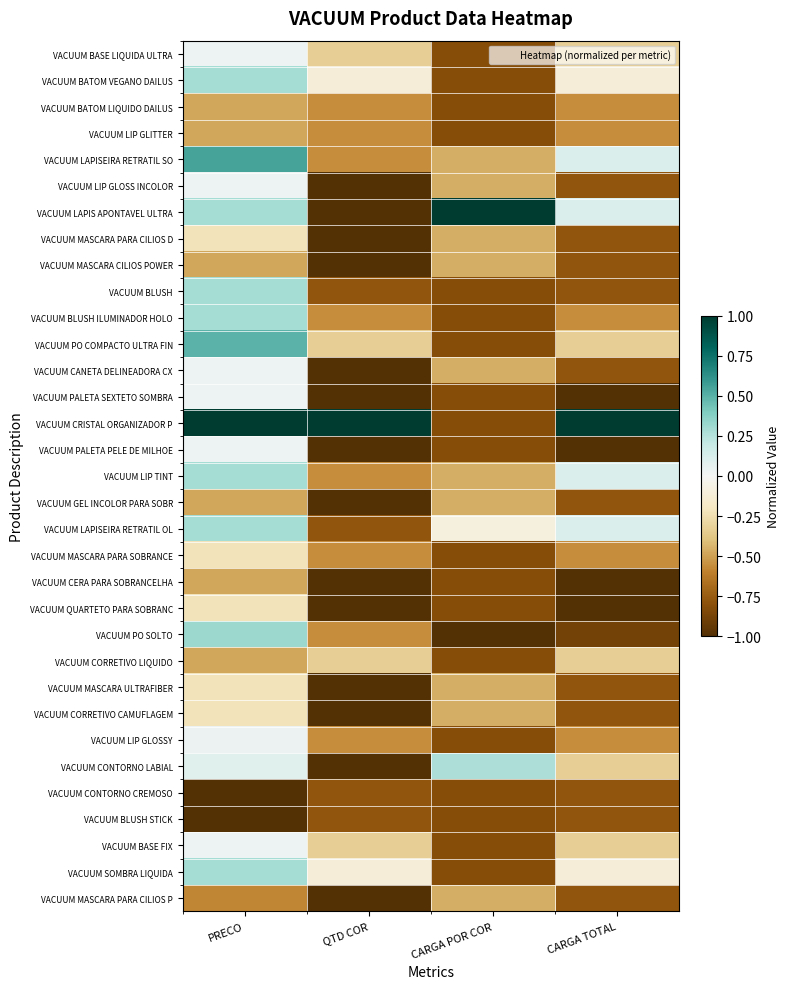

Reading left to right, transcribe all the data shown in this chart.

VACUUM BASE LIQUIDA ULTRA: PRECO=0.0	QTD COR=-0.3	CARGA POR COR=-0.8	CARGA TOTAL=-0.3
VACUUM BATOM VEGANO DAILUS: PRECO=0.3	QTD COR=-0.1	CARGA POR COR=-0.8	CARGA TOTAL=-0.1
VACUUM BATOM LIQUIDO DAILUS: PRECO=-0.5	QTD COR=-0.6	CARGA POR COR=-0.8	CARGA TOTAL=-0.6
VACUUM LIP GLITTER: PRECO=-0.5	QTD COR=-0.6	CARGA POR COR=-0.8	CARGA TOTAL=-0.6
VACUUM LAPISEIRA RETRATIL SO: PRECO=0.6	QTD COR=-0.6	CARGA POR COR=-0.5	CARGA TOTAL=0.1
VACUUM LIP GLOSS INCOLOR: PRECO=0.0	QTD COR=-1.0	CARGA POR COR=-0.5	CARGA TOTAL=-0.8
VACUUM LAPIS APONTAVEL ULTRA: PRECO=0.3	QTD COR=-1.0	CARGA POR COR=1.0	CARGA TOTAL=0.1
VACUUM MASCARA PARA CILIOS D: PRECO=-0.2	QTD COR=-1.0	CARGA POR COR=-0.5	CARGA TOTAL=-0.8
VACUUM MASCARA CILIOS POWER: PRECO=-0.5	QTD COR=-1.0	CARGA POR COR=-0.5	CARGA TOTAL=-0.8
VACUUM BLUSH: PRECO=0.3	QTD COR=-0.8	CARGA POR COR=-0.8	CARGA TOTAL=-0.8
VACUUM BLUSH ILUMINADOR HOLO: PRECO=0.3	QTD COR=-0.6	CARGA POR COR=-0.8	CARGA TOTAL=-0.6
VACUUM PO COMPACTO ULTRA FIN: PRECO=0.5	QTD COR=-0.3	CARGA POR COR=-0.8	CARGA TOTAL=-0.3
VACUUM CANETA DELINEADORA CX: PRECO=0.0	QTD COR=-1.0	CARGA POR COR=-0.5	CARGA TOTAL=-0.8
VACUUM PALETA SEXTETO SOMBRA: PRECO=0.0	QTD COR=-1.0	CARGA POR COR=-0.8	CARGA TOTAL=-1.0
VACUUM CRISTAL ORGANIZADOR P: PRECO=1.0	QTD COR=1.0	CARGA POR COR=-0.8	CARGA TOTAL=1.0
VACUUM PALETA PELE DE MILHOE: PRECO=0.0	QTD COR=-1.0	CARGA POR COR=-0.8	CARGA TOTAL=-1.0
VACUUM LIP TINT: PRECO=0.3	QTD COR=-0.6	CARGA POR COR=-0.5	CARGA TOTAL=0.1
VACUUM GEL INCOLOR PARA SOBR: PRECO=-0.5	QTD COR=-1.0	CARGA POR COR=-0.5	CARGA TOTAL=-0.8
VACUUM LAPISEIRA RETRATIL OL: PRECO=0.3	QTD COR=-0.8	CARGA POR COR=-0.1	CARGA TOTAL=0.1
VACUUM MASCARA PARA SOBRANCE: PRECO=-0.2	QTD COR=-0.6	CARGA POR COR=-0.8	CARGA TOTAL=-0.6
VACUUM CERA PARA SOBRANCELHA: PRECO=-0.5	QTD COR=-1.0	CARGA POR COR=-0.8	CARGA TOTAL=-1.0
VACUUM QUARTETO PARA SOBRANC: PRECO=-0.2	QTD COR=-1.0	CARGA POR COR=-0.8	CARGA TOTAL=-1.0
VACUUM PO SOLTO: PRECO=0.3	QTD COR=-0.6	CARGA POR COR=-1.0	CARGA TOTAL=-0.9
VACUUM CORRETIVO LIQUIDO: PRECO=-0.5	QTD COR=-0.3	CARGA POR COR=-0.8	CARGA TOTAL=-0.3
VACUUM MASCARA ULTRAFIBER: PRECO=-0.2	QTD COR=-1.0	CARGA POR COR=-0.5	CARGA TOTAL=-0.8
VACUUM CORRETIVO CAMUFLAGEM: PRECO=-0.2	QTD COR=-1.0	CARGA POR COR=-0.5	CARGA TOTAL=-0.8
VACUUM LIP GLOSSY: PRECO=0.0	QTD COR=-0.6	CARGA POR COR=-0.8	CARGA TOTAL=-0.6
VACUUM CONTORNO LABIAL: PRECO=0.1	QTD COR=-1.0	CARGA POR COR=0.3	CARGA TOTAL=-0.3
VACUUM CONTORNO CREMOSO: PRECO=-1.0	QTD COR=-0.8	CARGA POR COR=-0.8	CARGA TOTAL=-0.8
VACUUM BLUSH STICK: PRECO=-1.0	QTD COR=-0.8	CARGA POR COR=-0.8	CARGA TOTAL=-0.8
VACUUM BASE FIX: PRECO=0.0	QTD COR=-0.3	CARGA POR COR=-0.8	CARGA TOTAL=-0.3
VACUUM SOMBRA LIQUIDA: PRECO=0.3	QTD COR=-0.1	CARGA POR COR=-0.8	CARGA TOTAL=-0.1
VACUUM MASCARA PARA CILIOS P: PRECO=-0.6	QTD COR=-1.0	CARGA POR COR=-0.5	CARGA TOTAL=-0.8